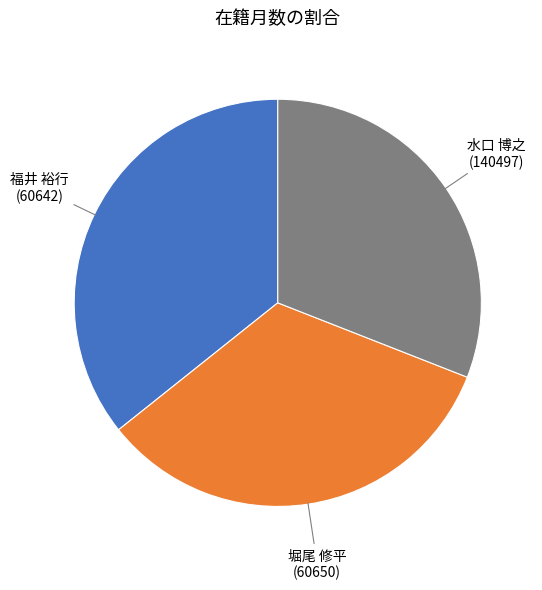

True or false: 福井 裕行 (60642) accounts for 22% of the total.

False